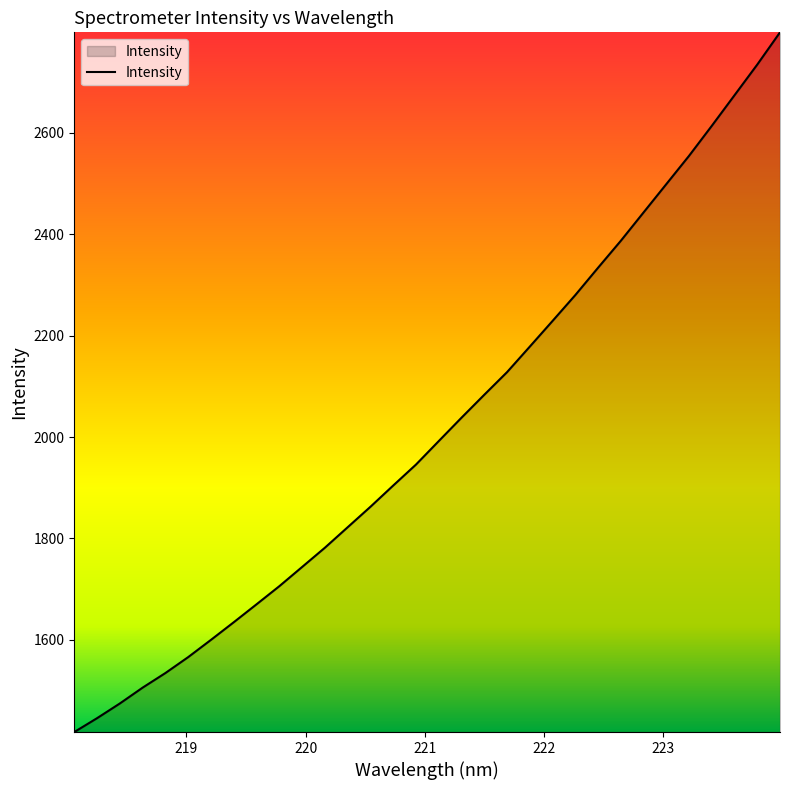

What is the difference between the maximum and minimum values?

1380.1